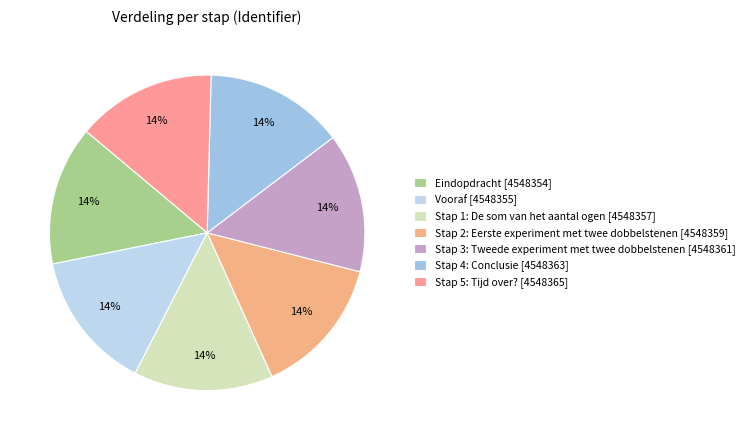

Which category has the smallest portion of the pie?

Eindopdracht